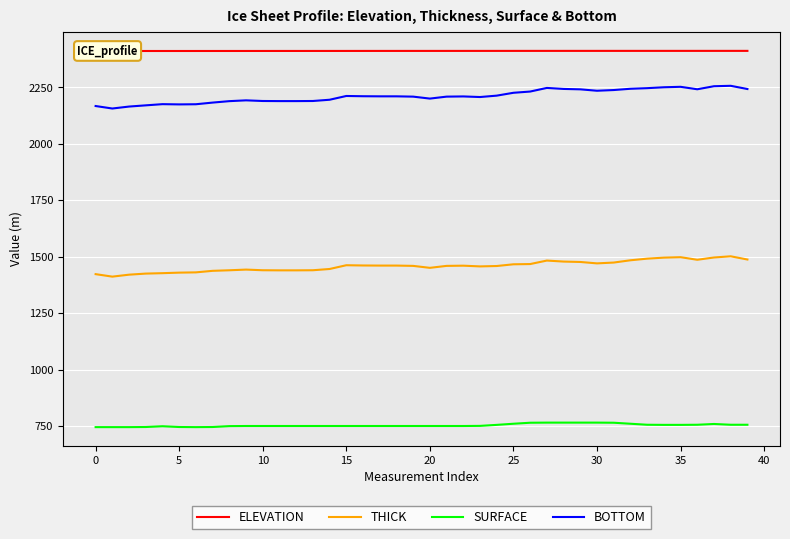

Which series has the widest spread of values?

BOTTOM